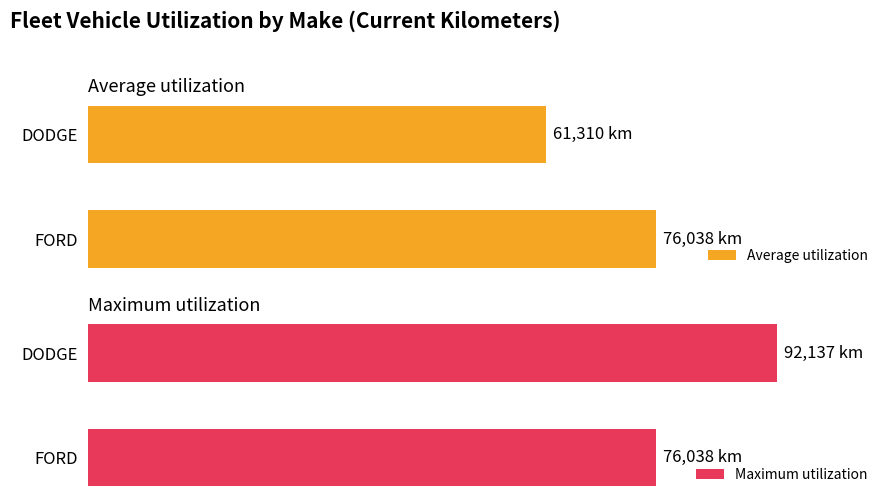

Are the bars horizontal?

Yes